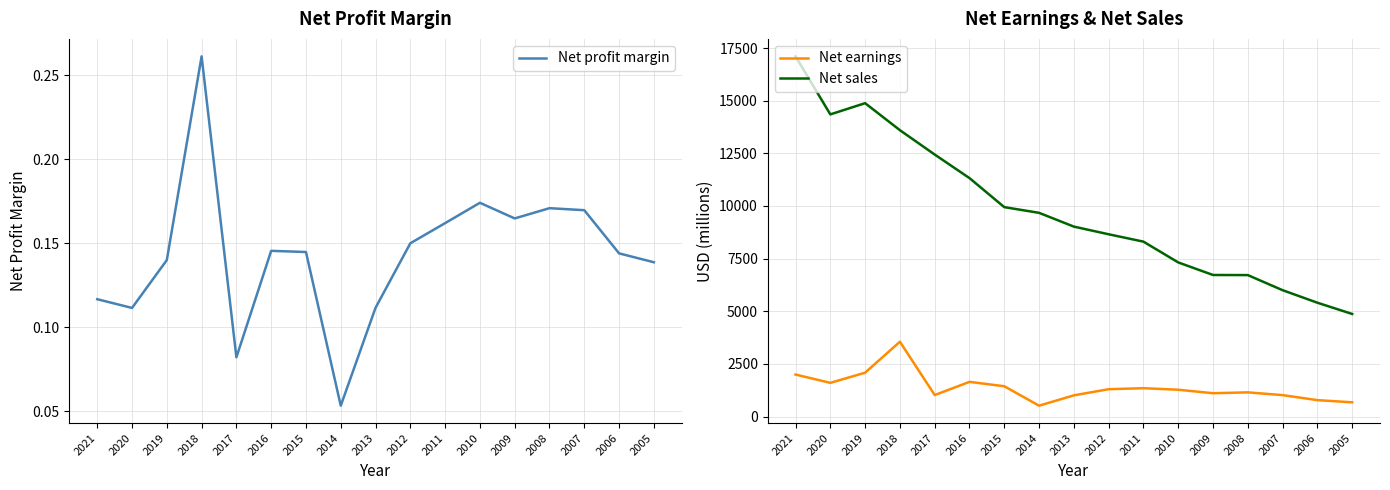

At which category does the chart reach its peak across all series?

2021